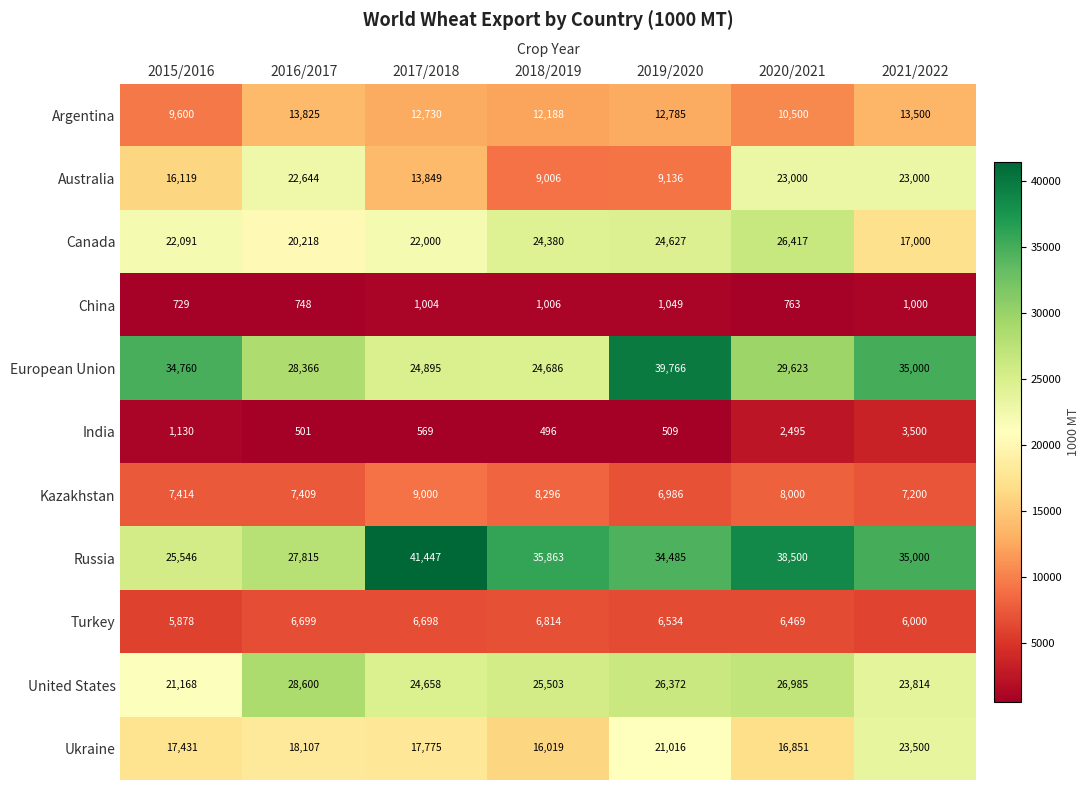

At which category is the sum across all series the highest?

2020/2021